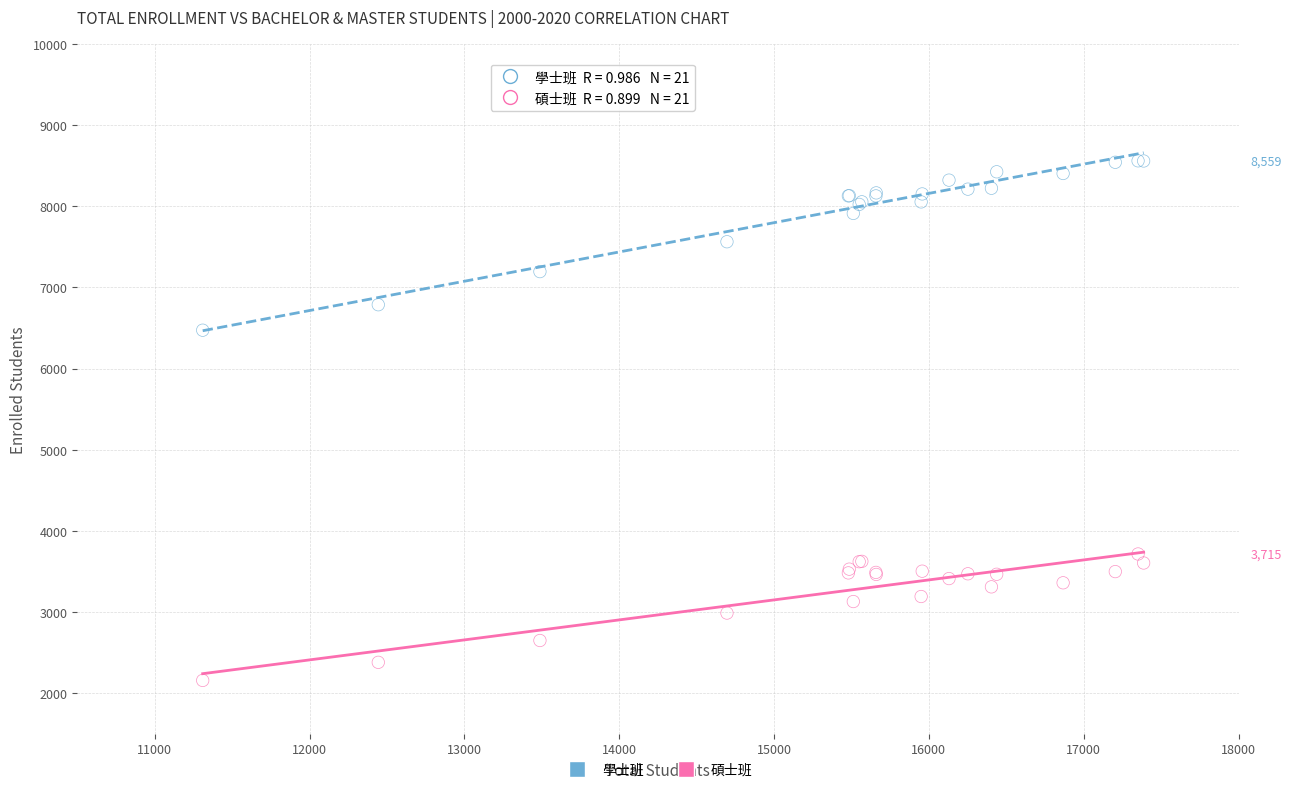

Across all series, what Y value is closest to 5358?

6472